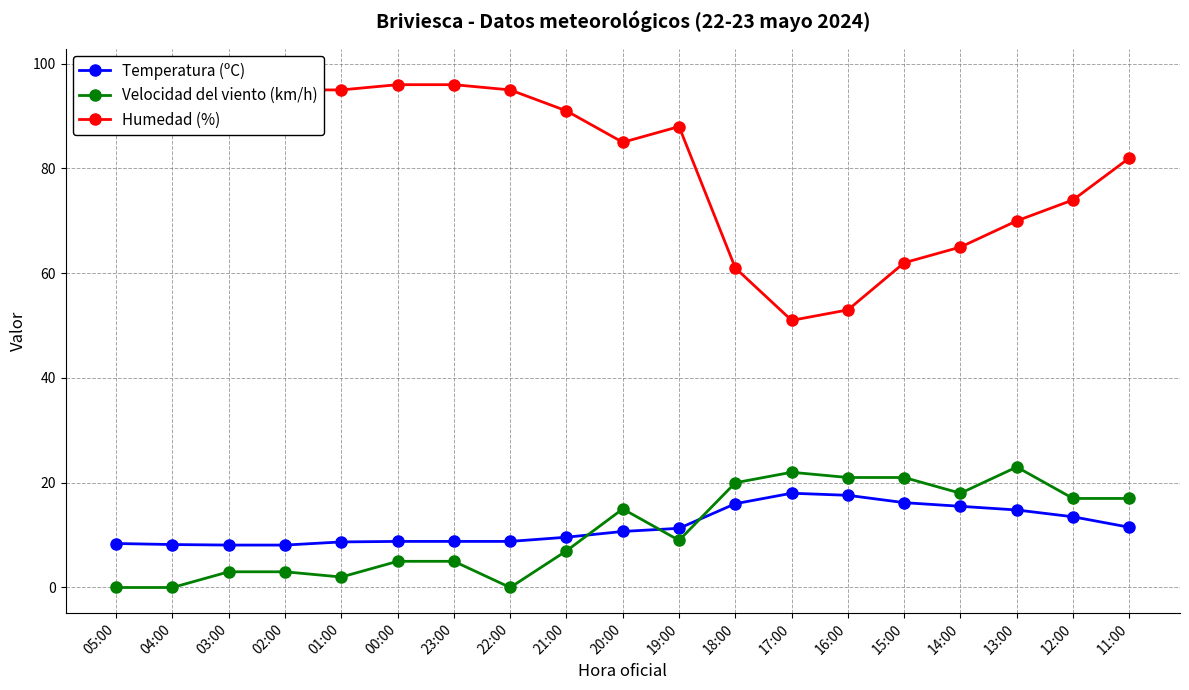

The value of Velocidad del viento (km/h) at 19:00 is 5.2. True or false?

False